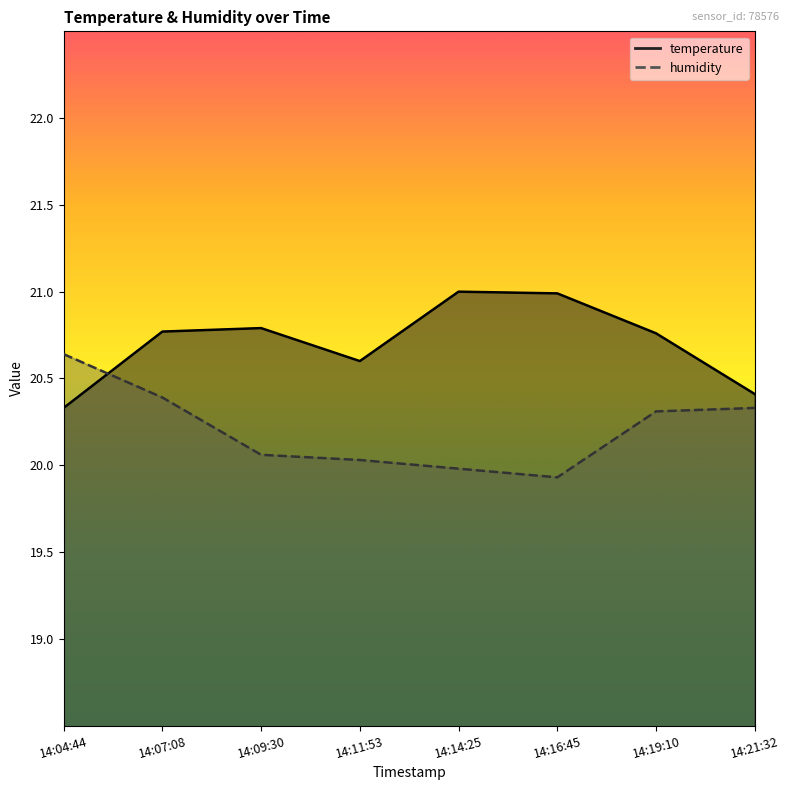

Which series has the largest total across all categories?

temperature